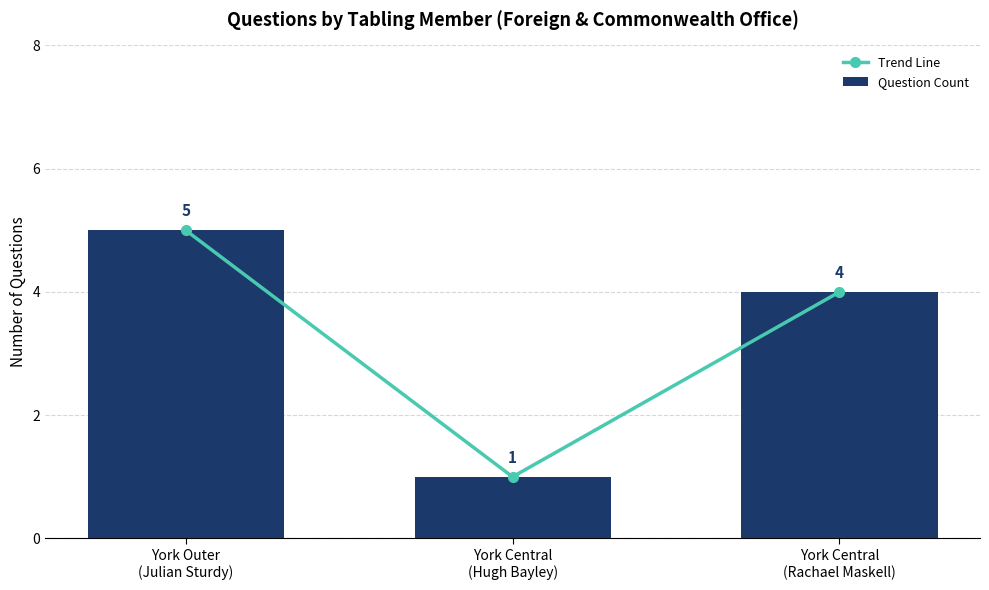

What is the sum of the Trend Line values at York Central
(Rachael Maskell) and York Central
(Hugh Bayley)?

5